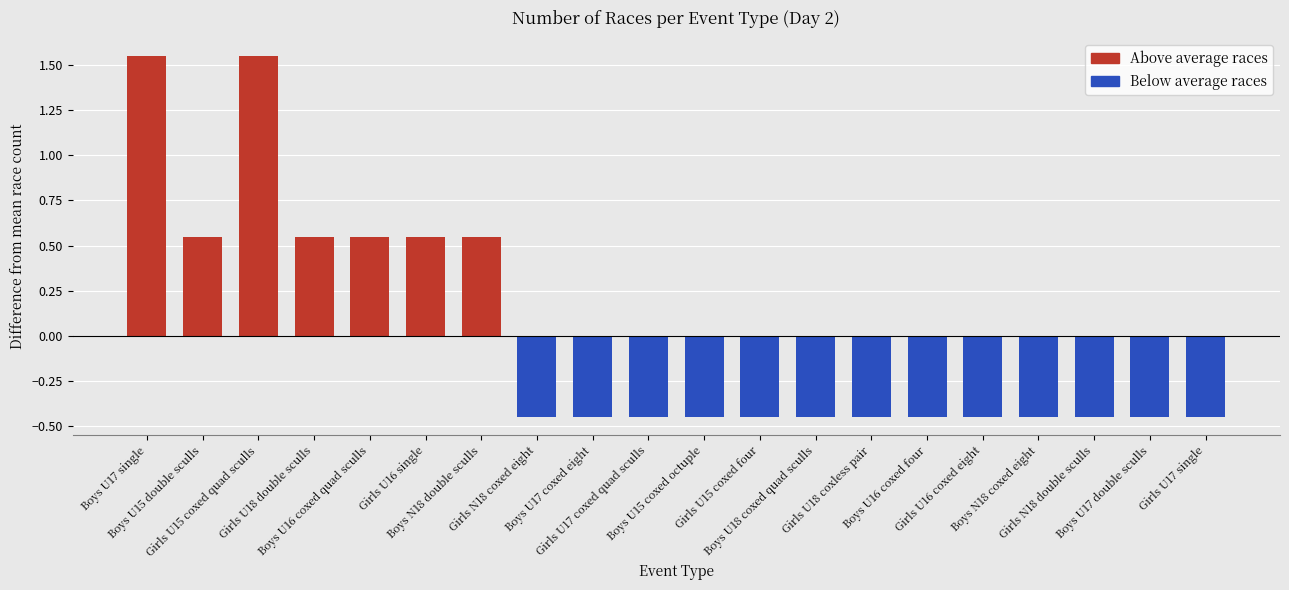

Count the values in the range 0 to 1.

5